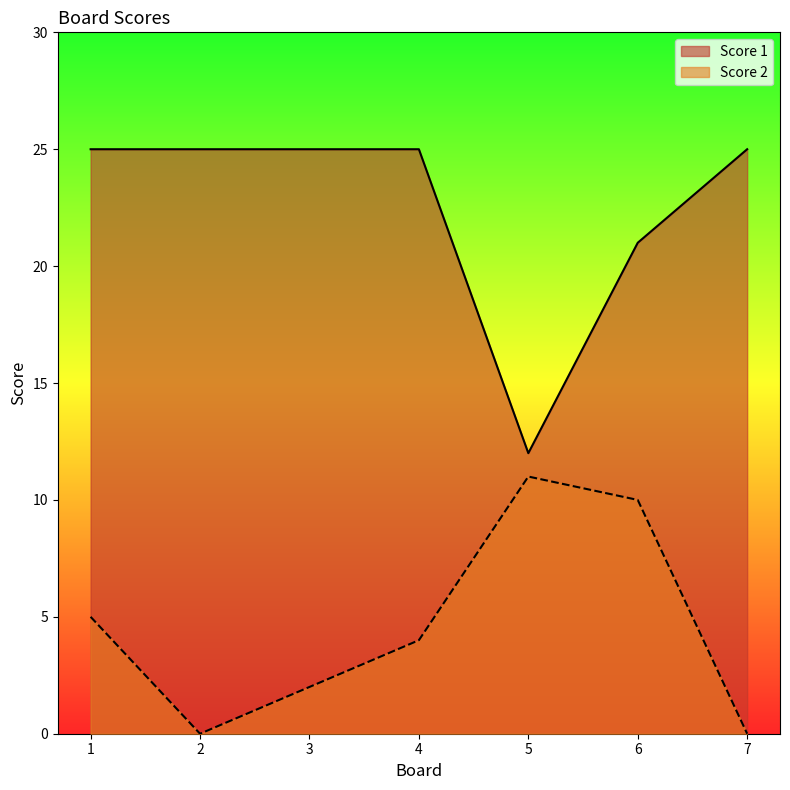

True or false: Score 2 has a value of 2 at 1.

False